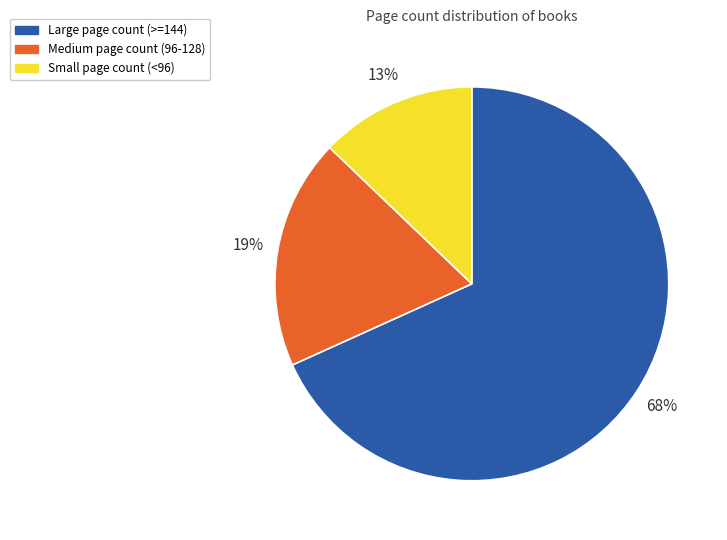

To the nearest percent, what is the combined percentage of Medium page count (96-128) and Large page count (>=144)?

87%